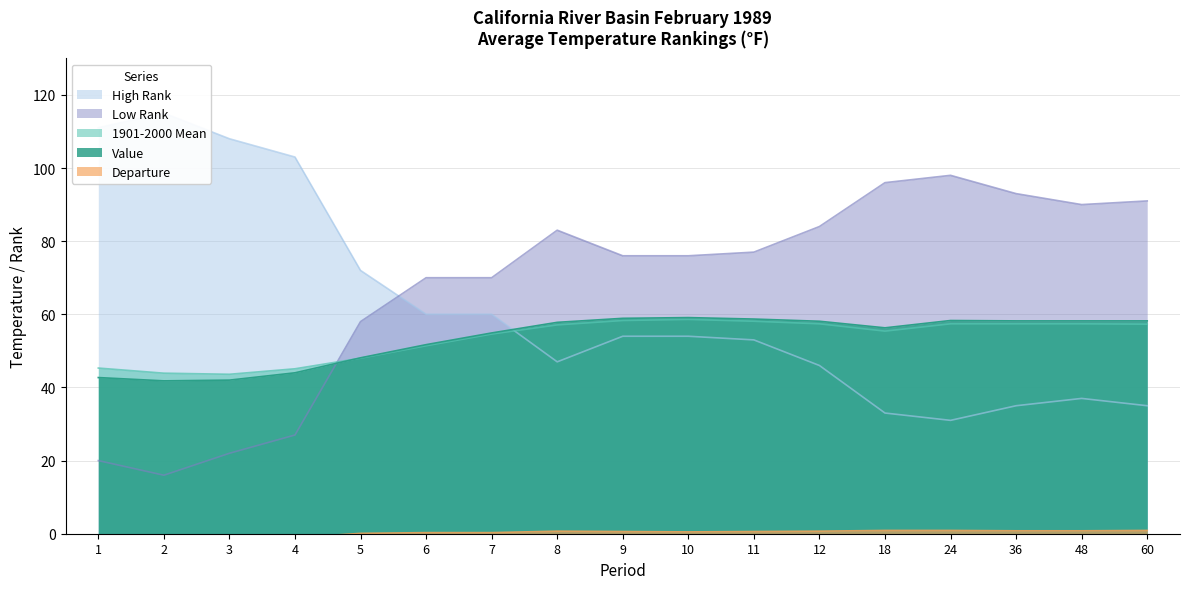

The Departure series shows -4.5 at 1. True or false?

False